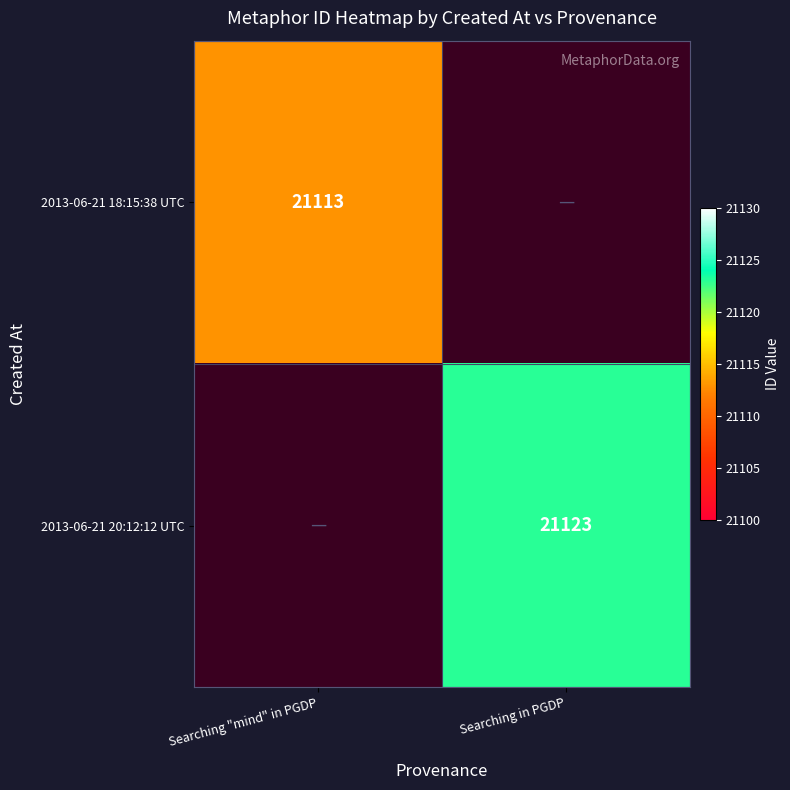

True or false: 2013-06-21 20:12:12 UTC has a value of 31040 at Searching in PGDP.

False